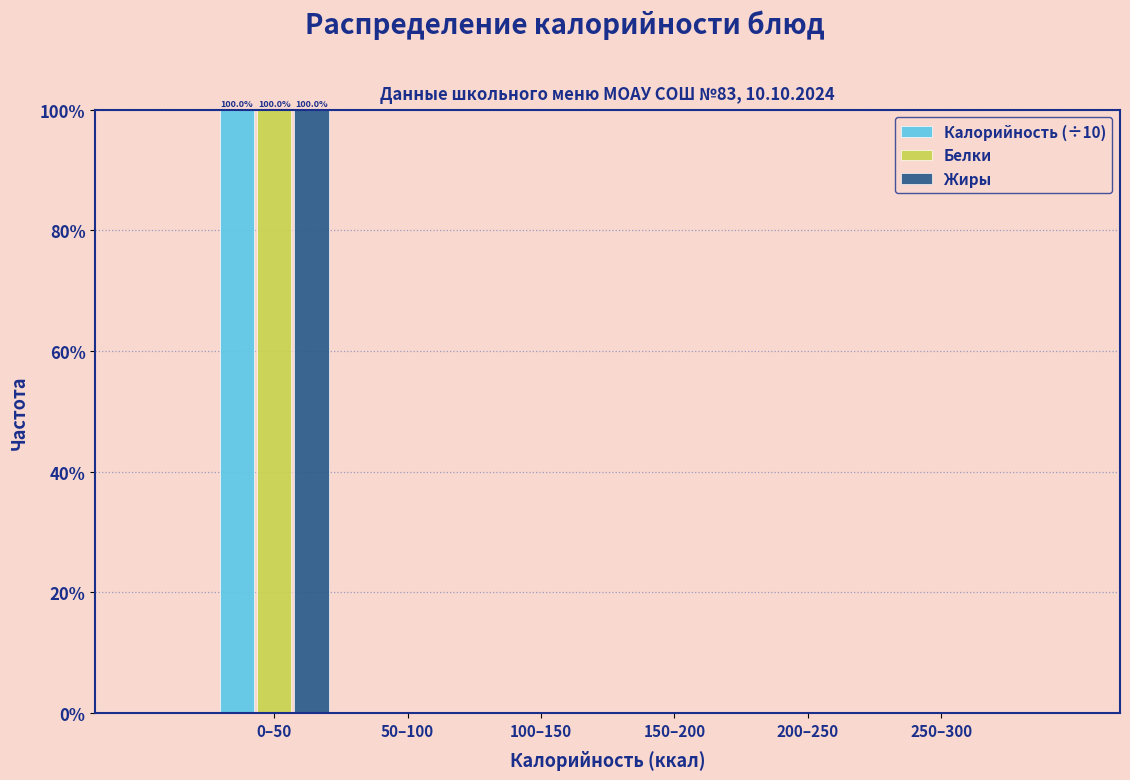

Reading left to right, what are all the values shown in this chart?

Калорийность (÷10): 0–50=100	50–100=0	100–150=0	150–200=0	200–250=0	250–300=0
Белки: 0–50=100	50–100=0	100–150=0	150–200=0	200–250=0	250–300=0
Жиры: 0–50=100	50–100=0	100–150=0	150–200=0	200–250=0	250–300=0